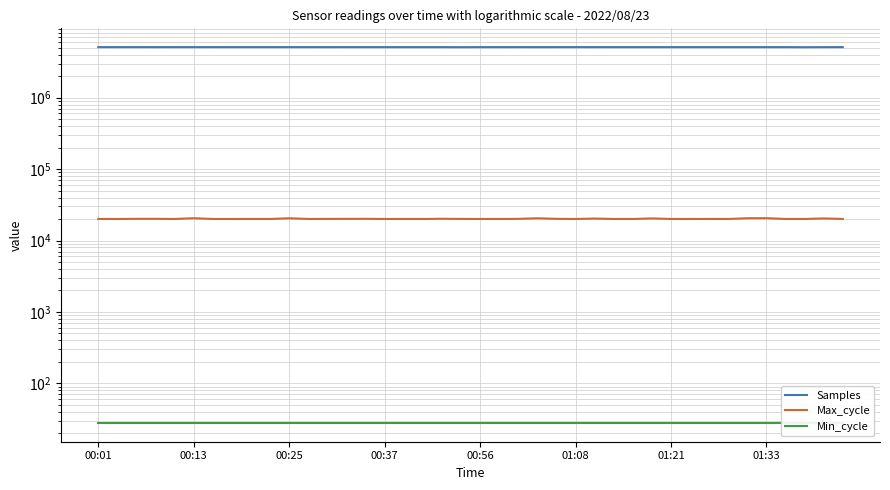

Where is the first local minimum for Samples?

00:37